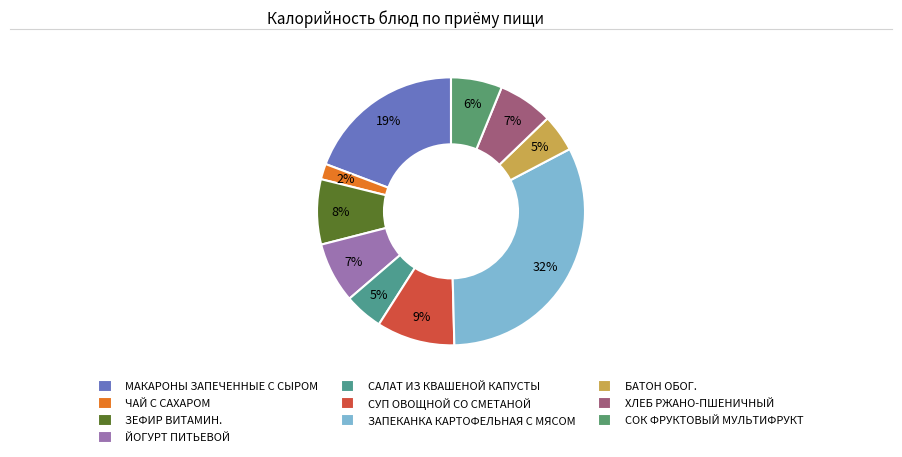

To the nearest percent, what is the combined percentage of ХЛЕБ РЖАНО-ПШЕНИЧНЫЙ and СОК ФРУКТОВЫЙ МУЛЬТИФРУКТ?

13%